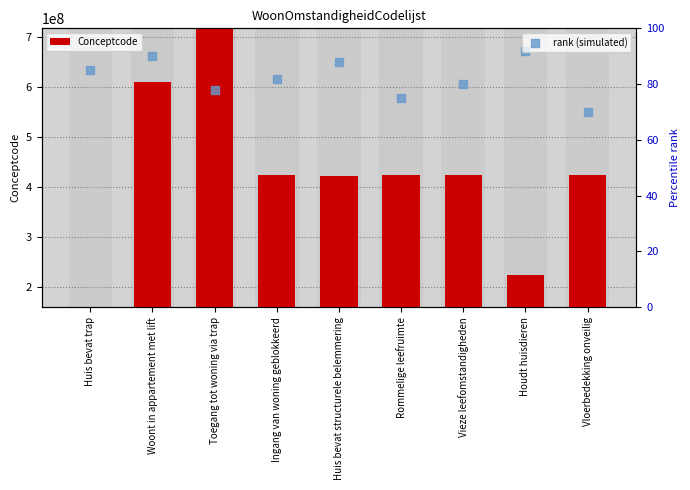

What are all the series names shown in the legend?

Conceptcode, rank (simulated)